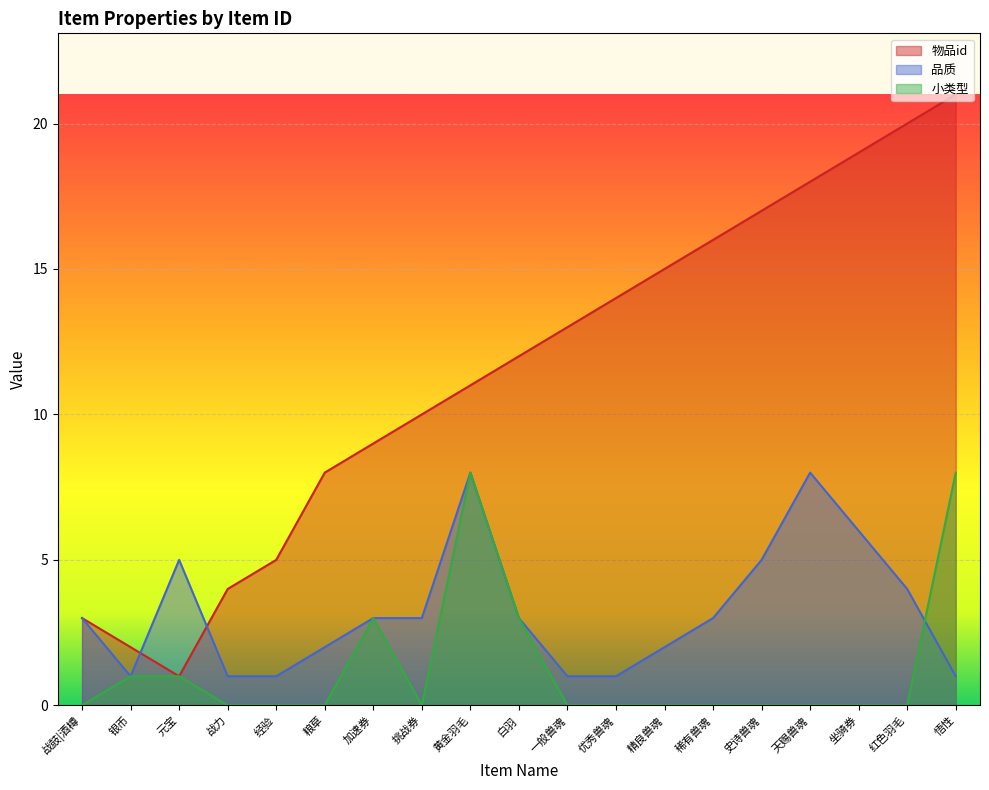

Which category has the highest value across all series?

悟性